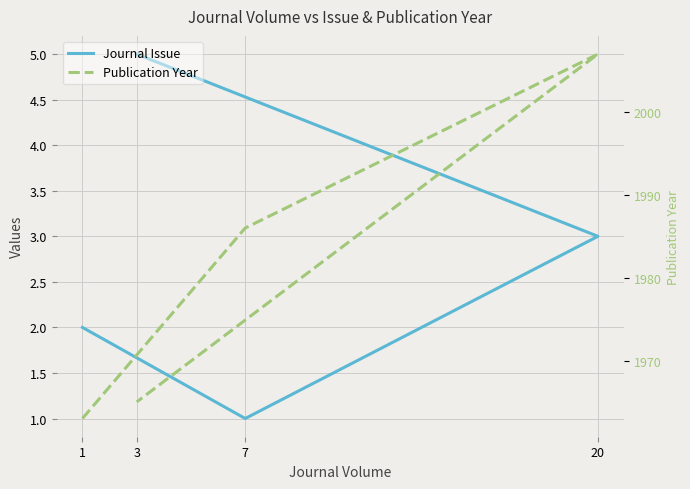

Where is Journal Issue nearest to the value 3?

20